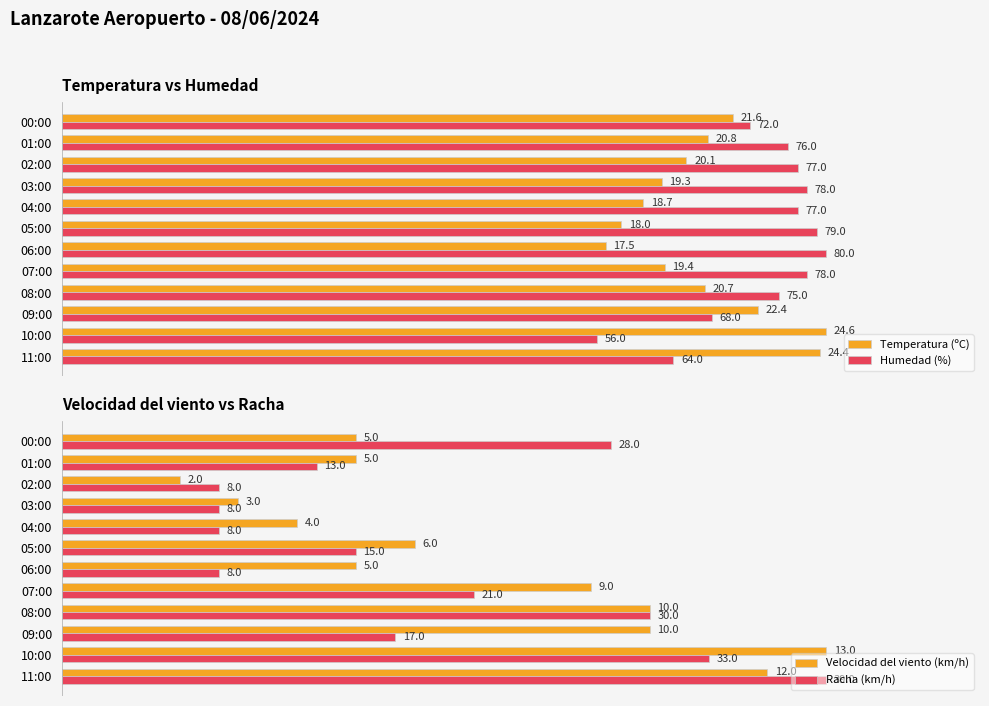

At how many categories does at least one series exceed 52?

12